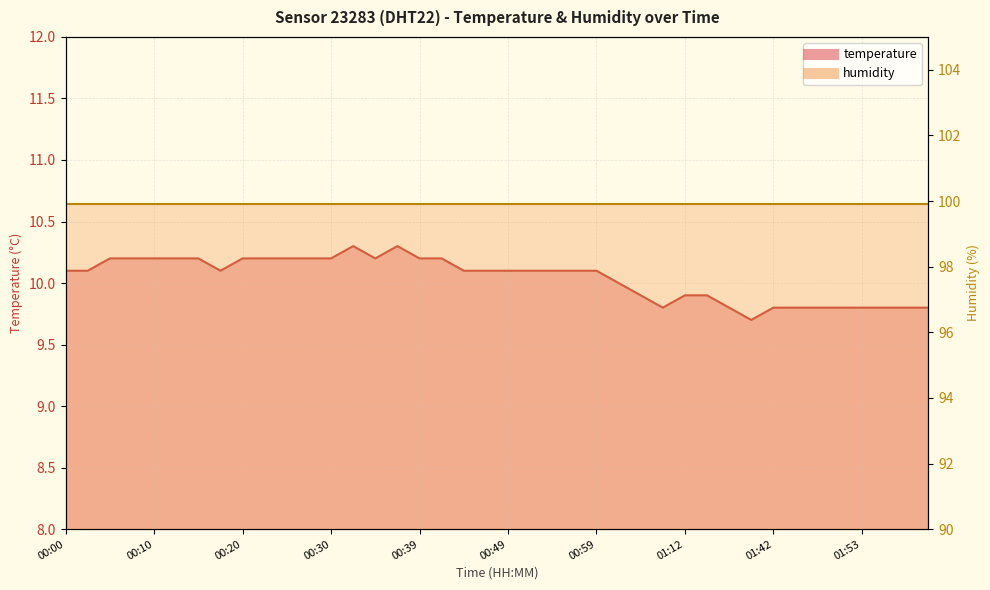

Which has a higher value, 01:18 or 00:08?

00:08